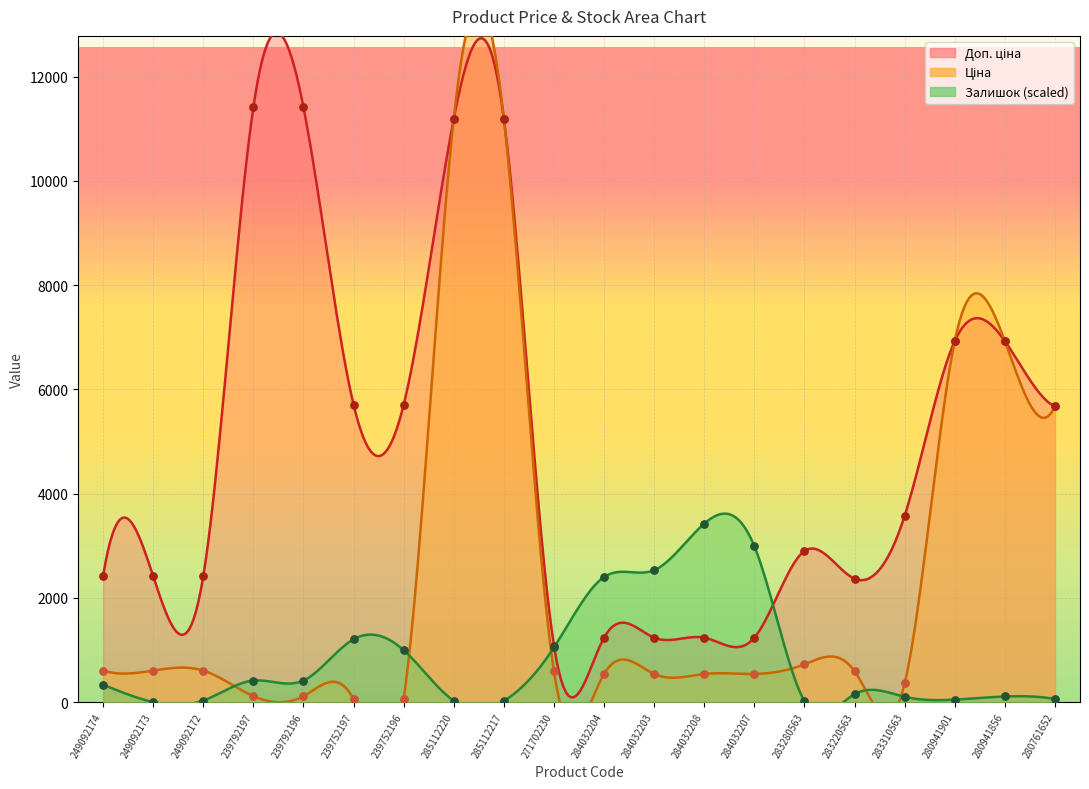

Which series has the largest total across all categories?

Доп. ціна